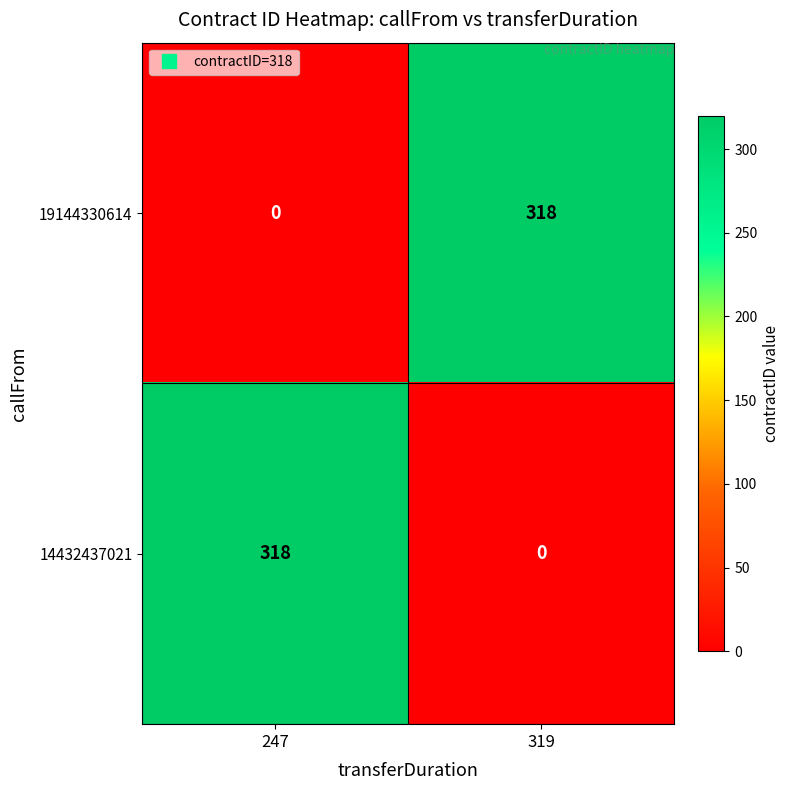

What is the difference between the 19144330614 values at 319 and 247?

318